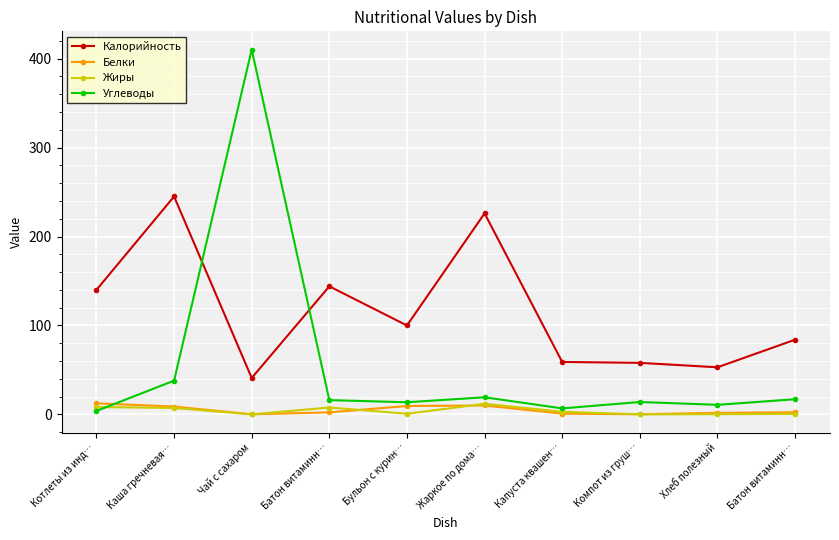

What are all the series names shown in the legend?

Калорийность, Белки, Жиры, Углеводы